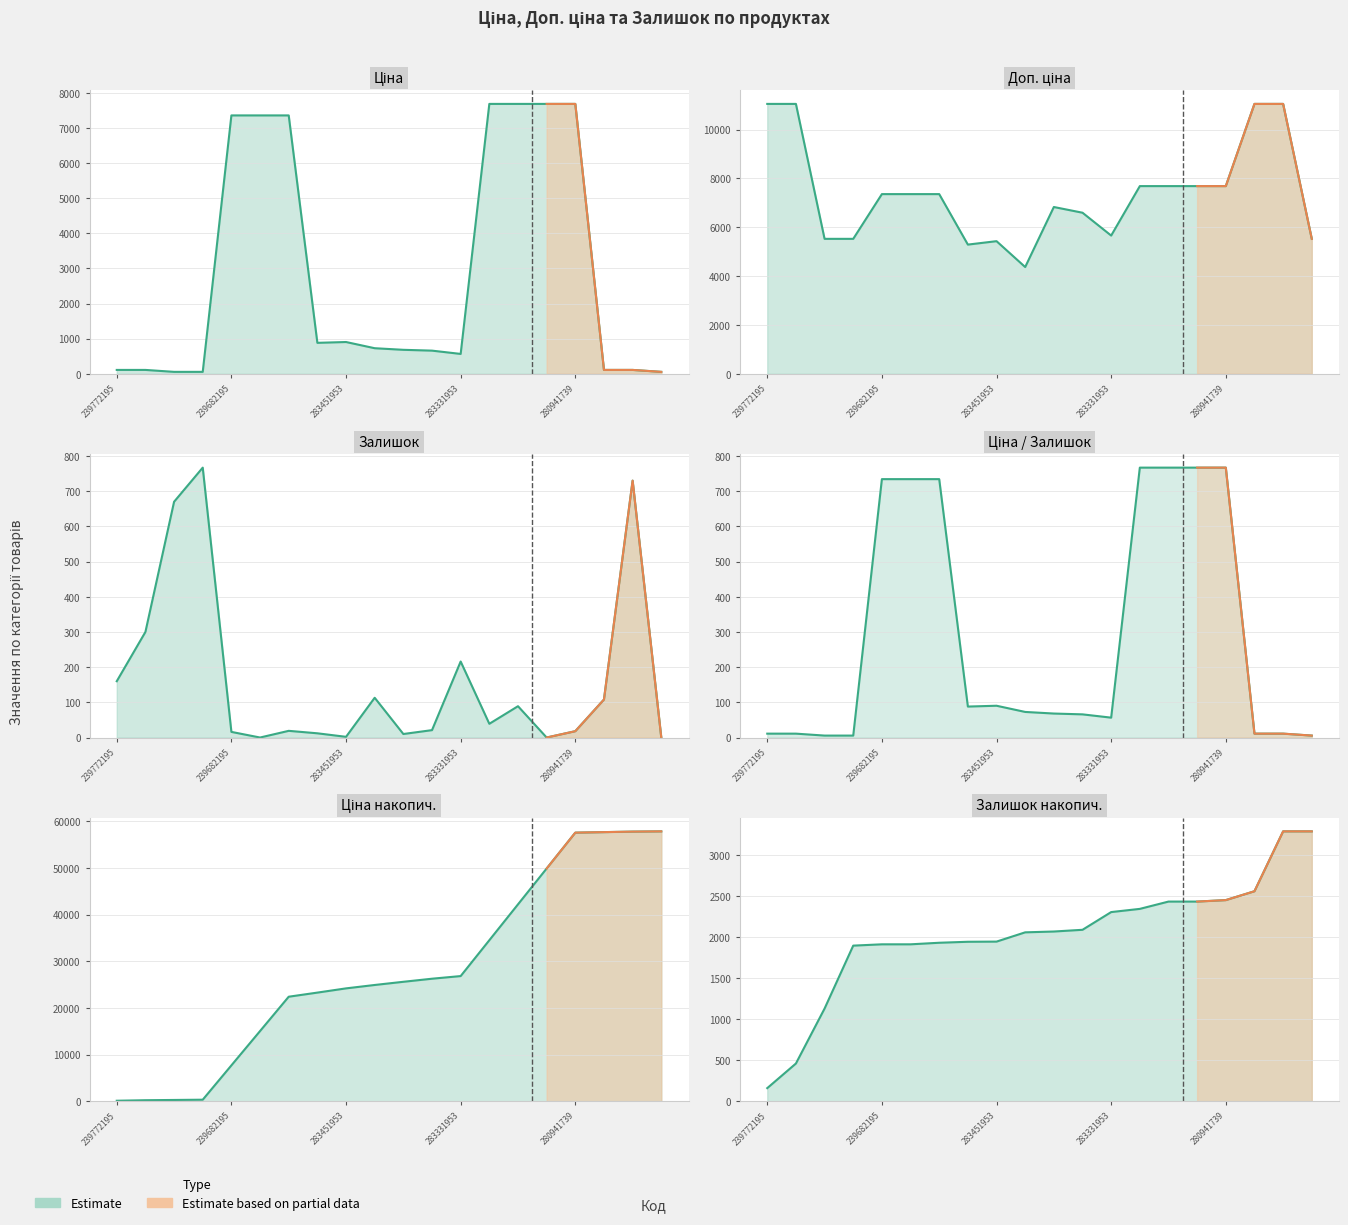

What is the approximate value of Ціна at 239772129?

110.5